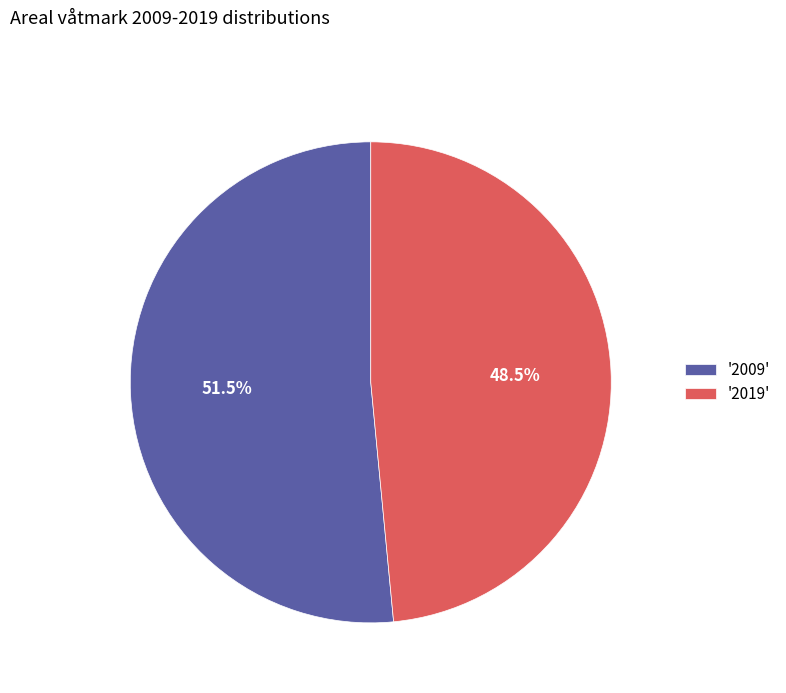

How many slices are in this pie chart?

2